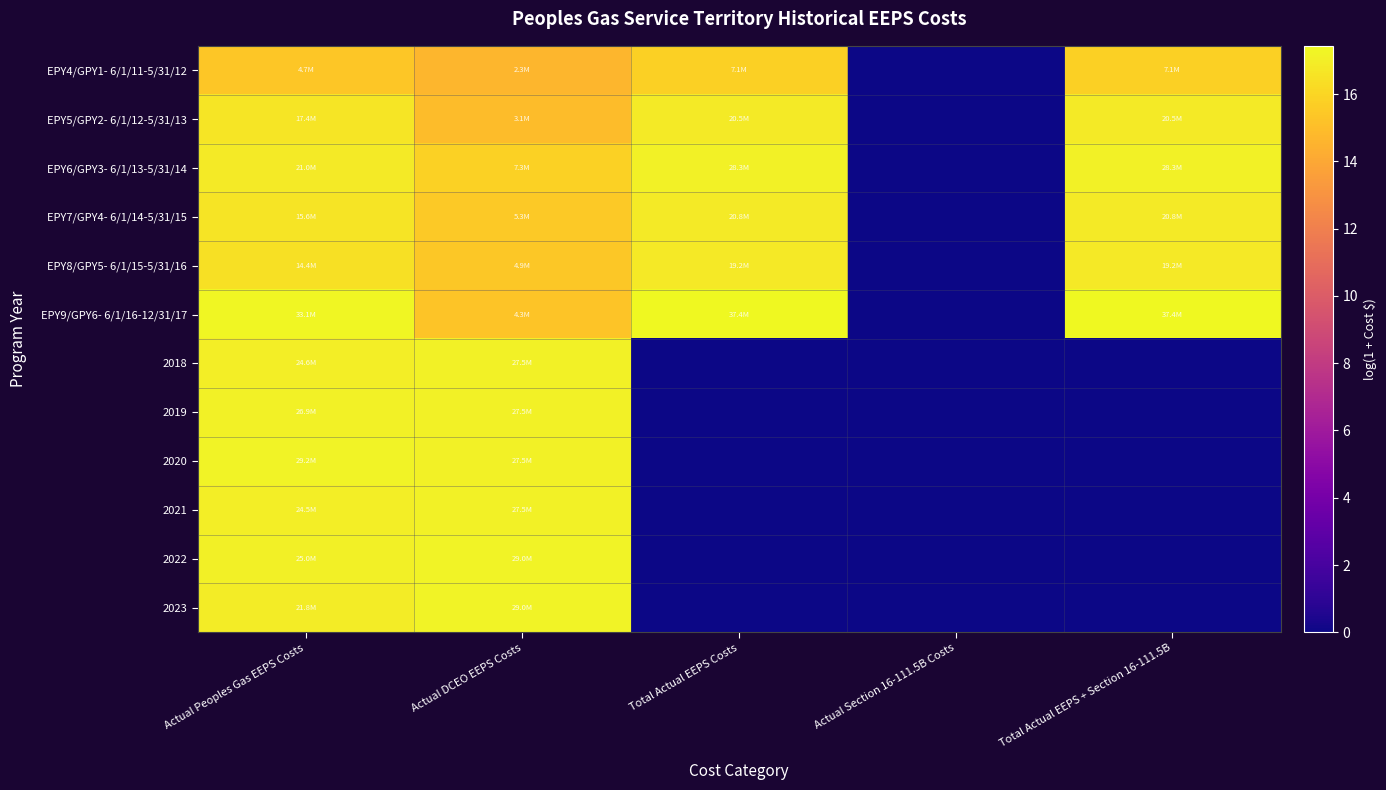

Which has a higher value, Actual Section 16-111.5B Costs or Actual DCEO EEPS Costs?

Actual DCEO EEPS Costs